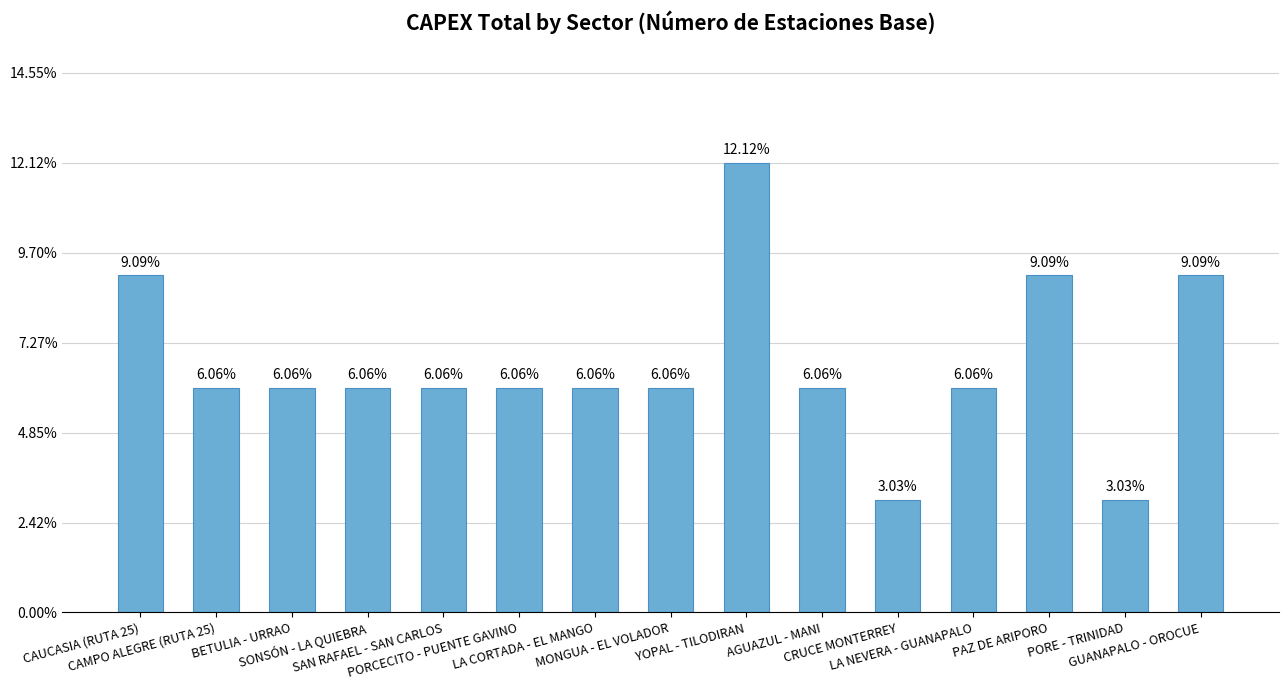

List the labels in order of value, smallest first.

CRUCE MONTERREY, PORE - TRINIDAD, CAMPO ALEGRE (RUTA 25), BETULIA - URRAO, SONSÓN - LA QUIEBRA, SAN RAFAEL - SAN CARLOS, PORCECITO - PUENTE GAVINO, LA CORTADA - EL MANGO, MONGUA - EL VOLADOR, AGUAZUL - MANI, LA NEVERA - GUANAPALO, CAUCASIA (RUTA 25), PAZ DE ARIPORO, GUANAPALO - OROCUE, YOPAL - TILODIRAN